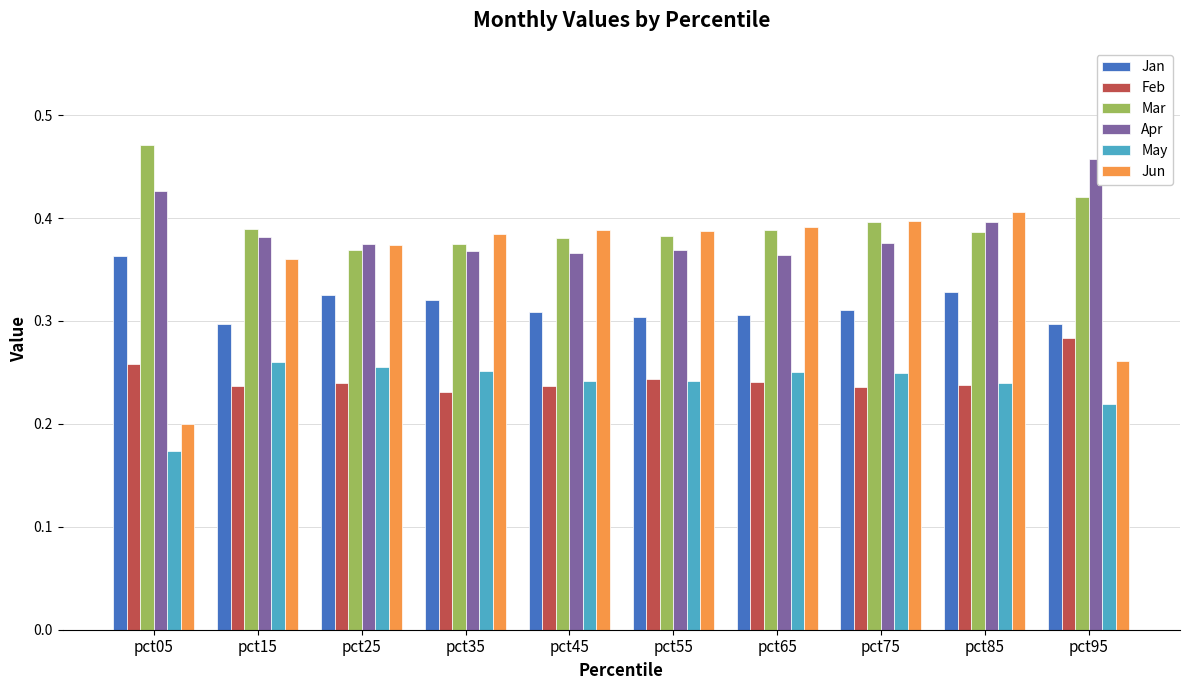

How many groups of bars are there?

10